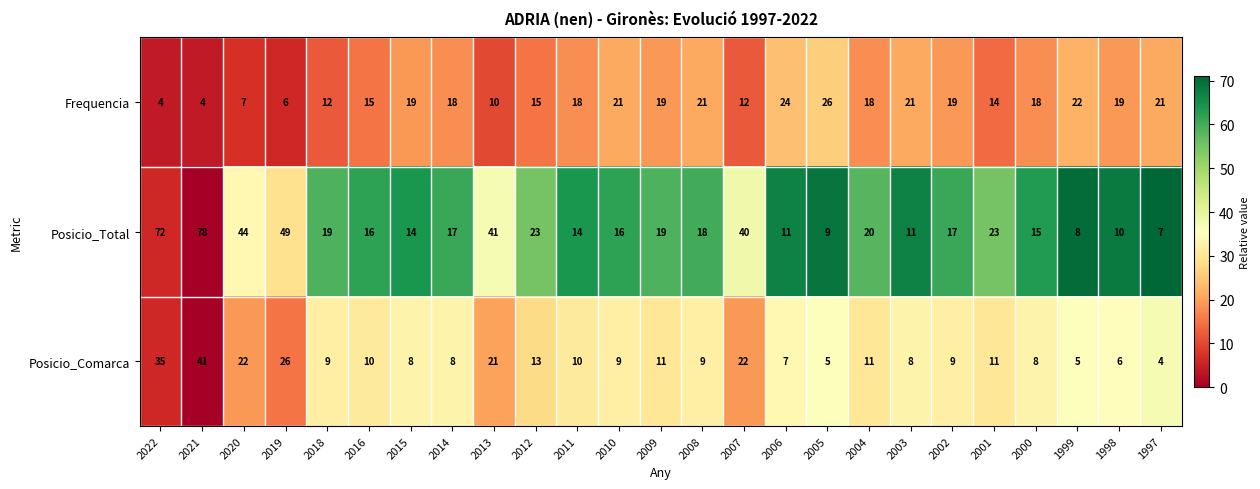

At which category does the chart reach its peak across all series?

2021